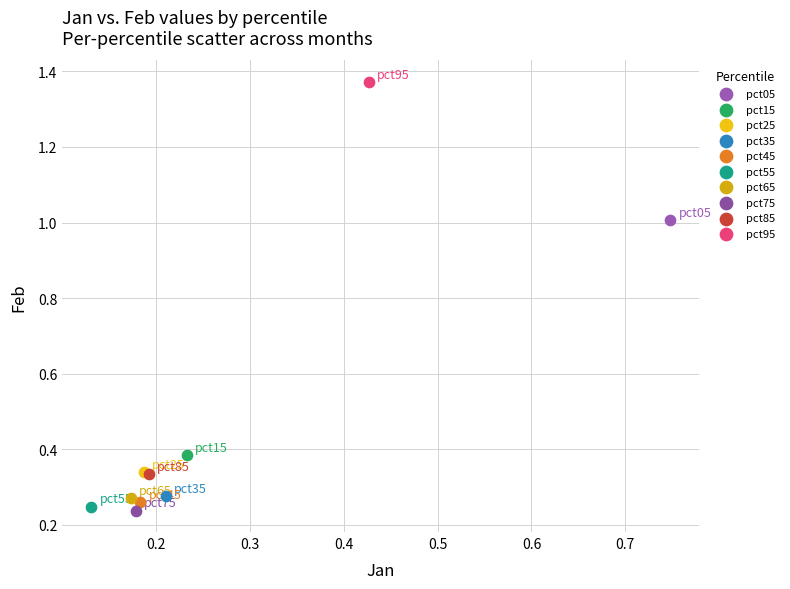

What are all the series names shown in the legend?

pct05, pct15, pct25, pct35, pct45, pct55, pct65, pct75, pct85, pct95